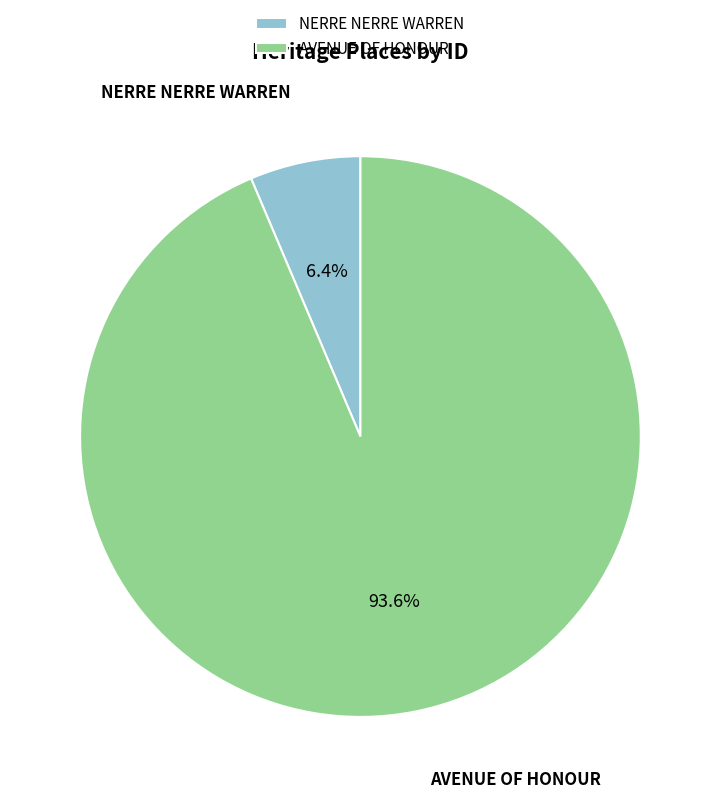

How much of the chart is everything except NERRE NERRE WARREN?

93.6%